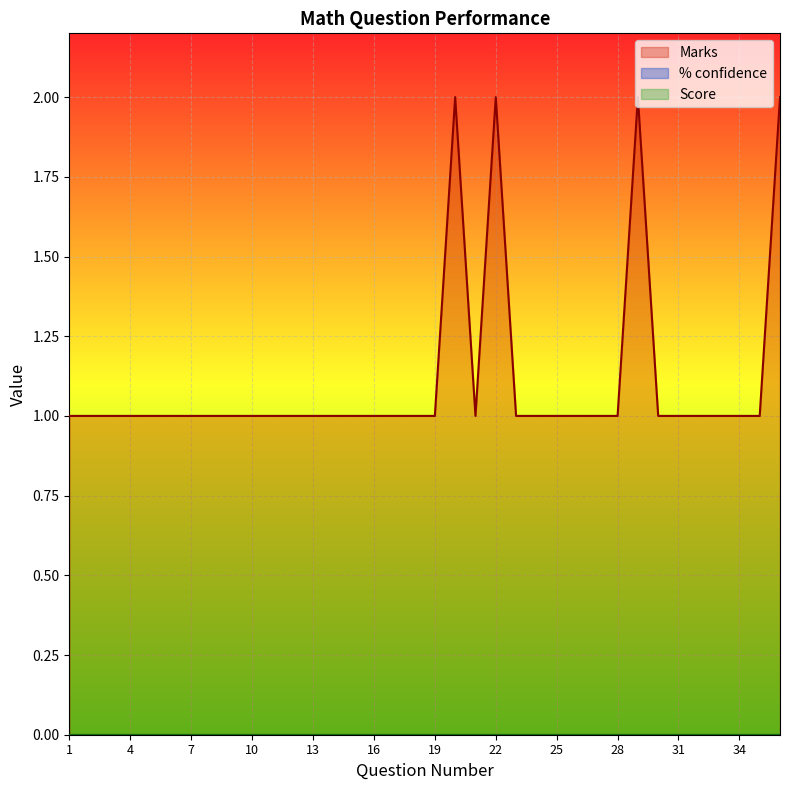

Reading left to right, what are all the values shown in this chart?

Marks: 1=1	2=1	3=1	4=1	5=1	6=1	7=1	8=1	9=1	10=1	11=1	12=1	13=1	14=1	15=1	16=1	17=1	18=1	19=1	20=2	21=1	22=2	23=1	24=1	25=1	26=1	27=1	28=1	29=2	30=1	31=1	32=1	33=1	34=1	35=1	36=2
% confidence: 1=0	2=0	3=0	4=0	5=0	6=0	7=0	8=0	9=0	10=0	11=0	12=0	13=0	14=0	15=0	16=0	17=0	18=0	19=0	20=0	21=0	22=0	23=0	24=0	25=0	26=0	27=0	28=0	29=0	30=0	31=0	32=0	33=0	34=0	35=0	36=0
Score: 1=0	2=0	3=0	4=0	5=0	6=0	7=0	8=0	9=0	10=0	11=0	12=0	13=0	14=0	15=0	16=0	17=0	18=0	19=0	20=0	21=0	22=0	23=0	24=0	25=0	26=0	27=0	28=0	29=0	30=0	31=0	32=0	33=0	34=0	35=0	36=0